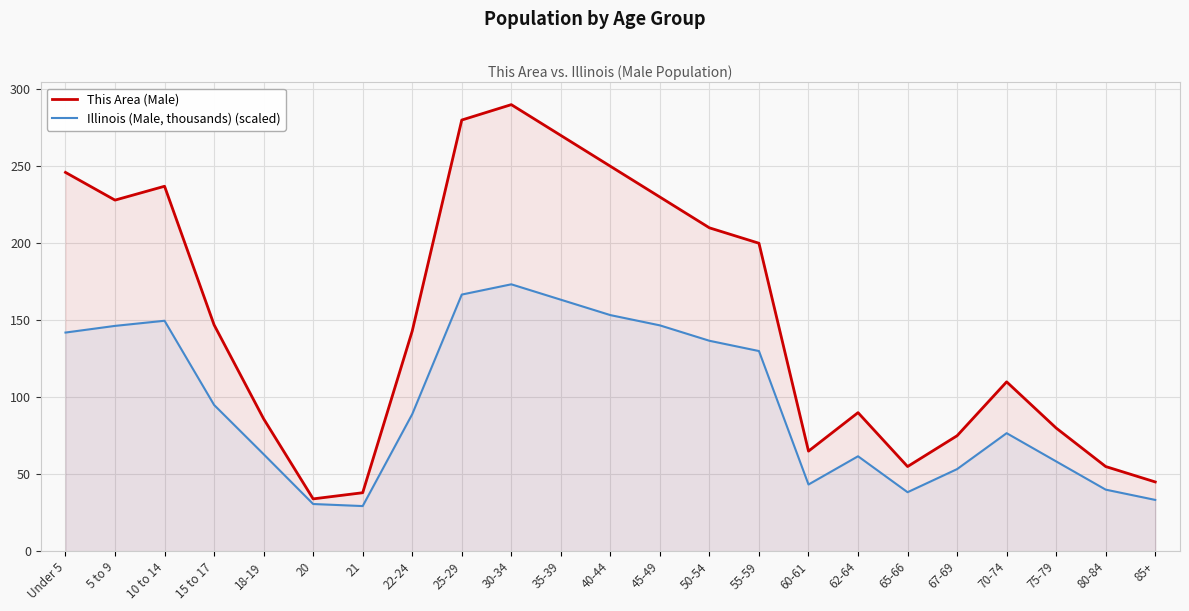

How many lines are shown in the chart?

2